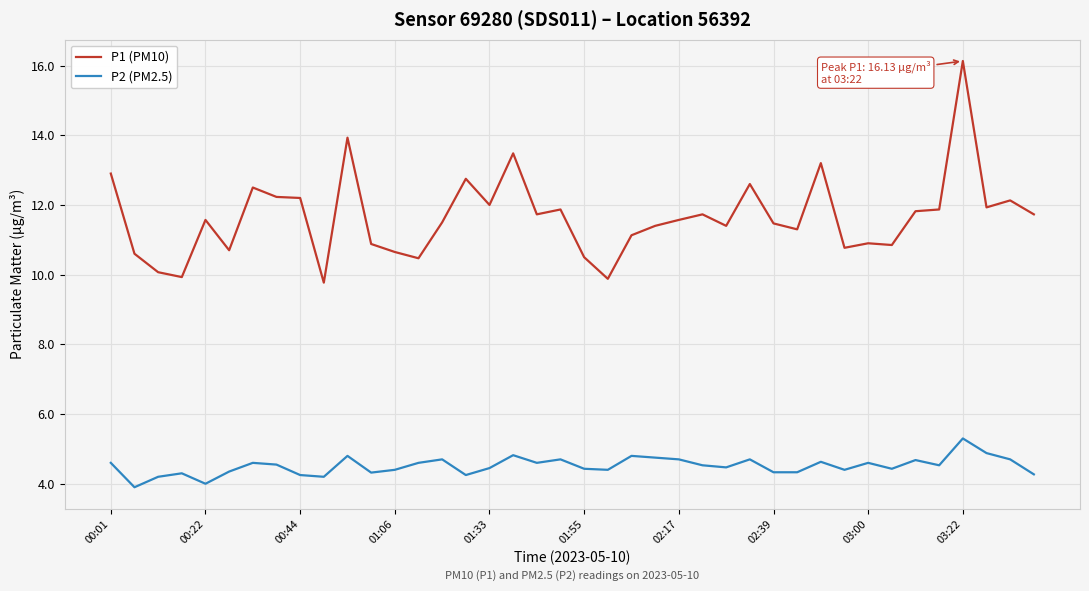

What is the difference between the maximum and second lowest values in the P2 (PM2.5) series?

1.3